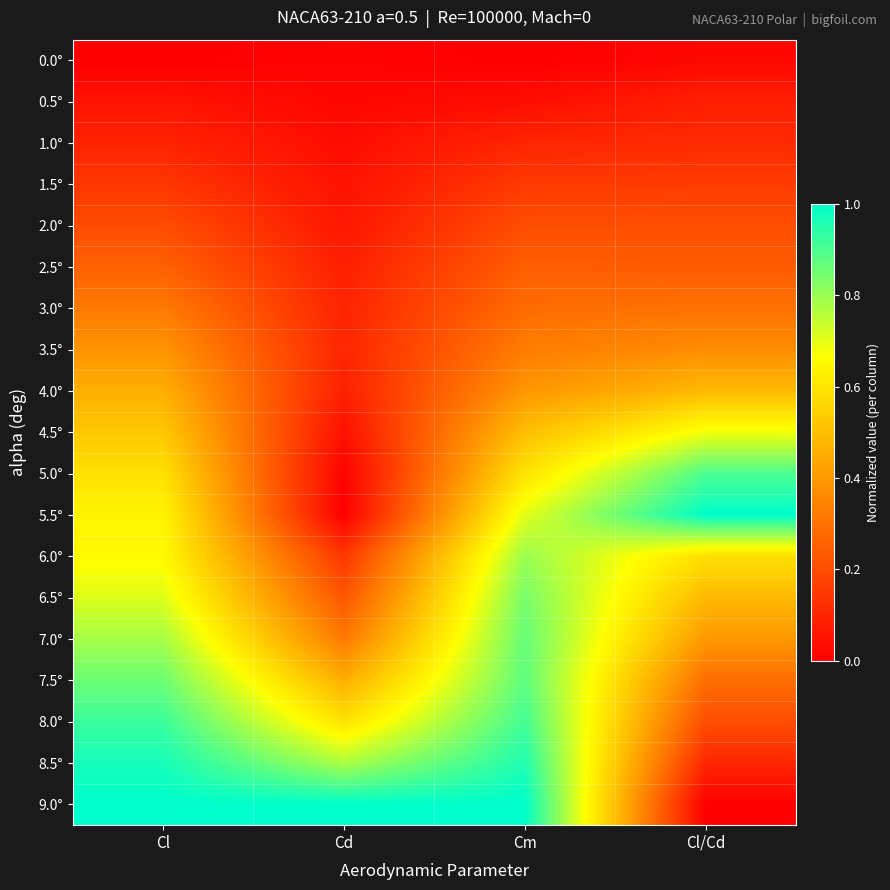

Reading left to right, list all the values displayed in this chart.

0.0°: Cl=0.0	Cd=0.0	Cm=0.0	Cl/Cd=0.0
0.5°: Cl=0.1	Cd=0.0	Cm=0.0	Cl/Cd=0.1
1.0°: Cl=0.1	Cd=0.0	Cm=0.1	Cl/Cd=0.1
1.5°: Cl=0.1	Cd=0.0	Cm=0.2	Cl/Cd=0.2
2.0°: Cl=0.2	Cd=0.1	Cm=0.2	Cl/Cd=0.2
2.5°: Cl=0.3	Cd=0.1	Cm=0.2	Cl/Cd=0.2
3.0°: Cl=0.3	Cd=0.1	Cm=0.3	Cl/Cd=0.3
3.5°: Cl=0.4	Cd=0.1	Cm=0.3	Cl/Cd=0.4
4.0°: Cl=0.5	Cd=0.1	Cm=0.4	Cl/Cd=0.5
4.5°: Cl=0.5	Cd=0.0	Cm=0.5	Cl/Cd=0.7
5.0°: Cl=0.6	Cd=0.0	Cm=0.6	Cl/Cd=0.9
5.5°: Cl=0.6	Cd=0.0	Cm=0.7	Cl/Cd=1.0
6.0°: Cl=0.7	Cd=0.1	Cm=0.8	Cl/Cd=0.6
6.5°: Cl=0.7	Cd=0.2	Cm=0.8	Cl/Cd=0.5
7.0°: Cl=0.8	Cd=0.3	Cm=0.9	Cl/Cd=0.4
7.5°: Cl=0.9	Cd=0.5	Cm=0.9	Cl/Cd=0.3
8.0°: Cl=0.9	Cd=0.6	Cm=0.9	Cl/Cd=0.2
8.5°: Cl=1.0	Cd=0.8	Cm=1.0	Cl/Cd=0.1
9.0°: Cl=1.0	Cd=1.0	Cm=1.0	Cl/Cd=0.0